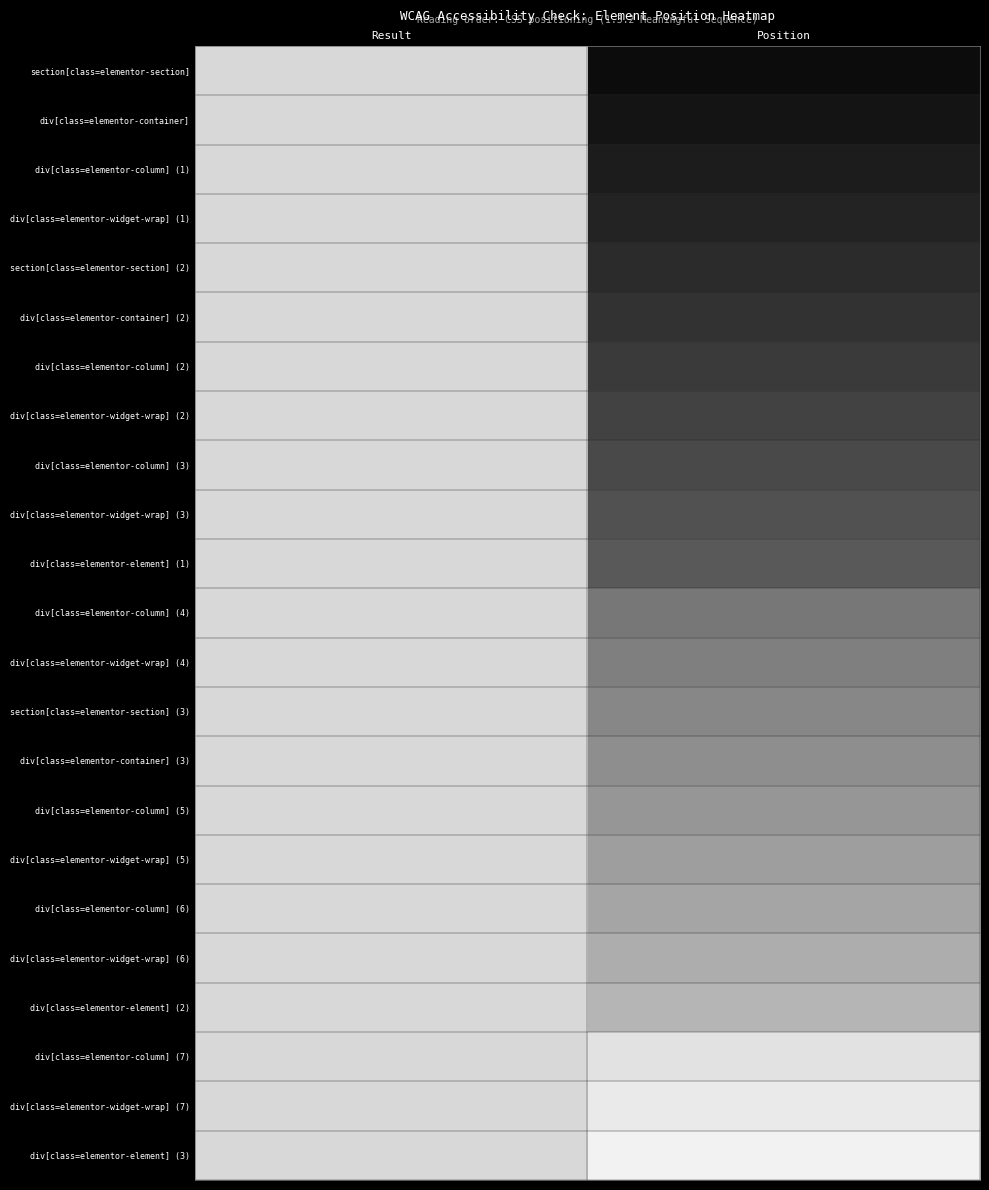

Reading left to right, transcribe all the data shown in this chart.

0=5	1=6	2=7	3=8	4=9	5=10	6=11	7=12	8=13	9=14	10=15	11=19	12=20	13=21	14=22	15=23	16=24	17=25	18=26	19=27	20=33	21=34	22=35